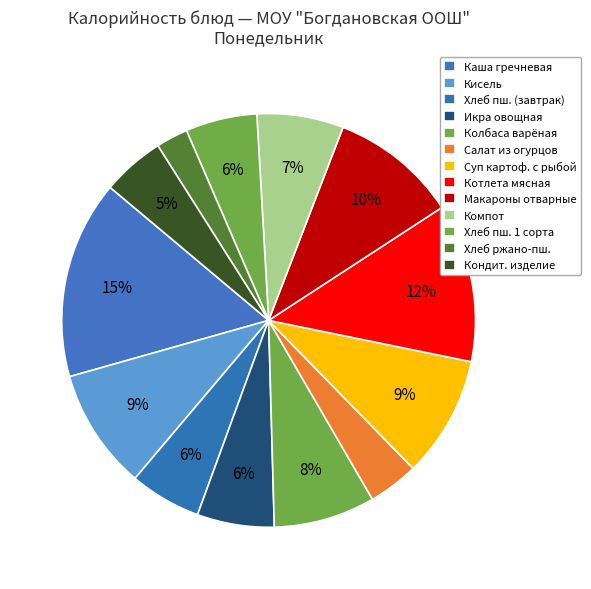

How many slices are in this pie chart?

13